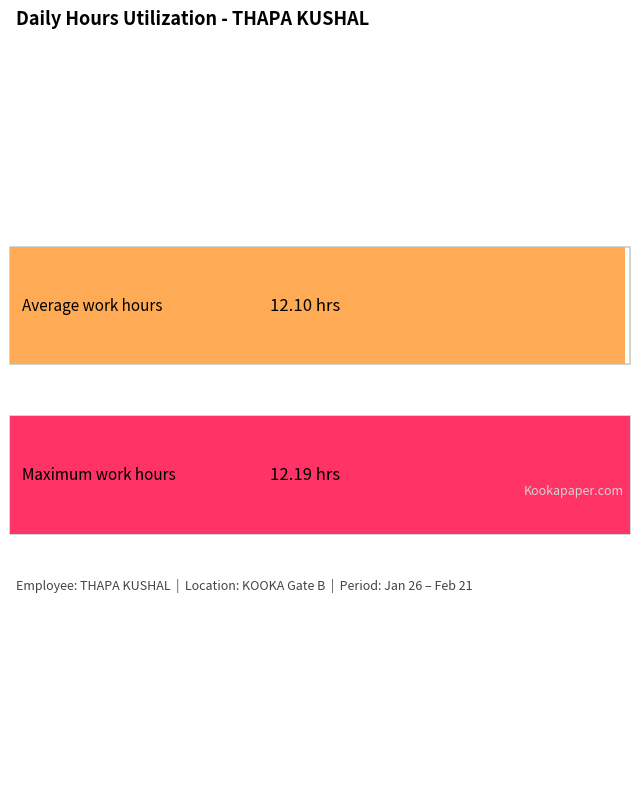

Are the bars grouped side by side (vs. stacked)?

No